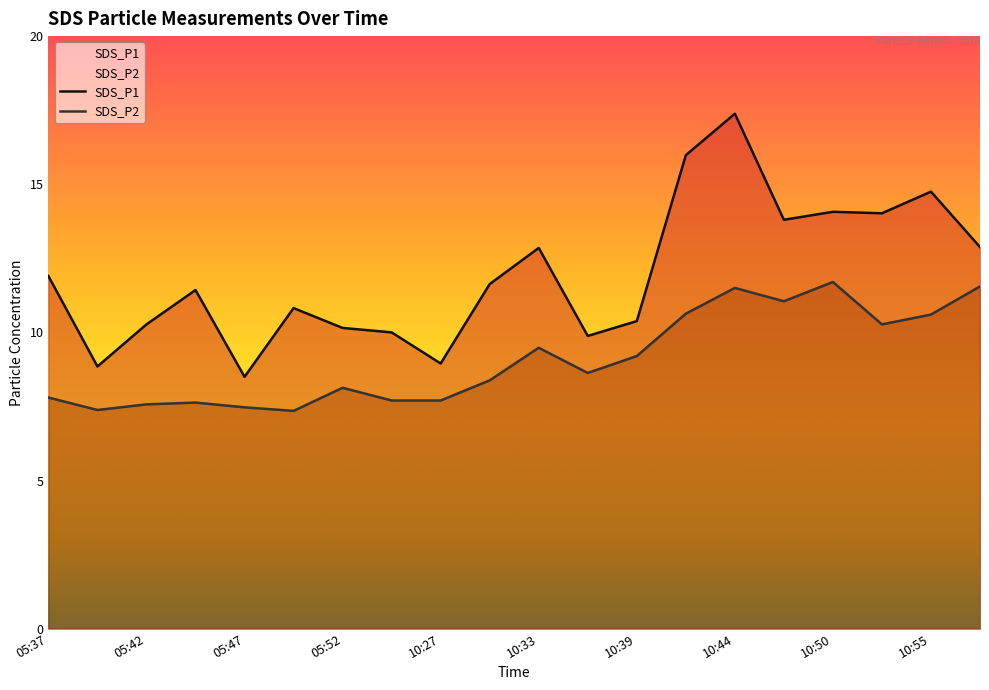

What is the highest value of the SDS_P2 series?

11.7